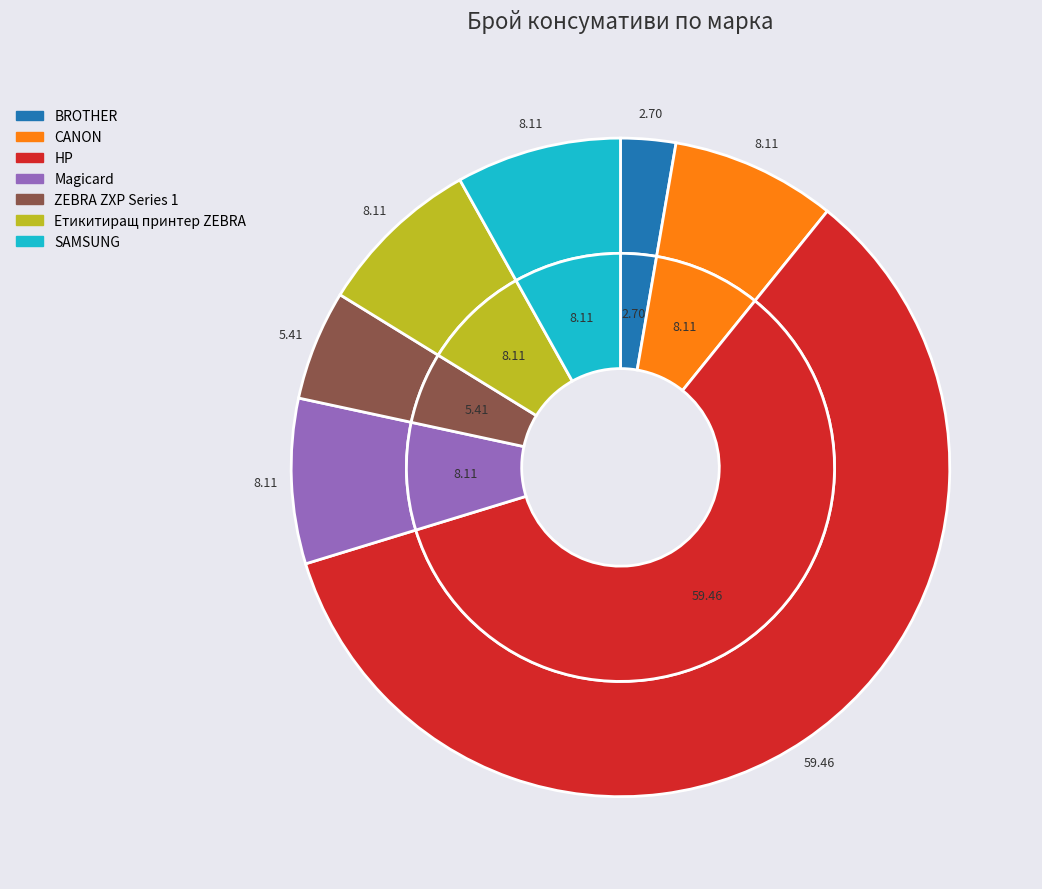

Between Етикитиращ принтер ZEBRA and CANON, which is larger?

Етикитиращ принтер ZEBRA